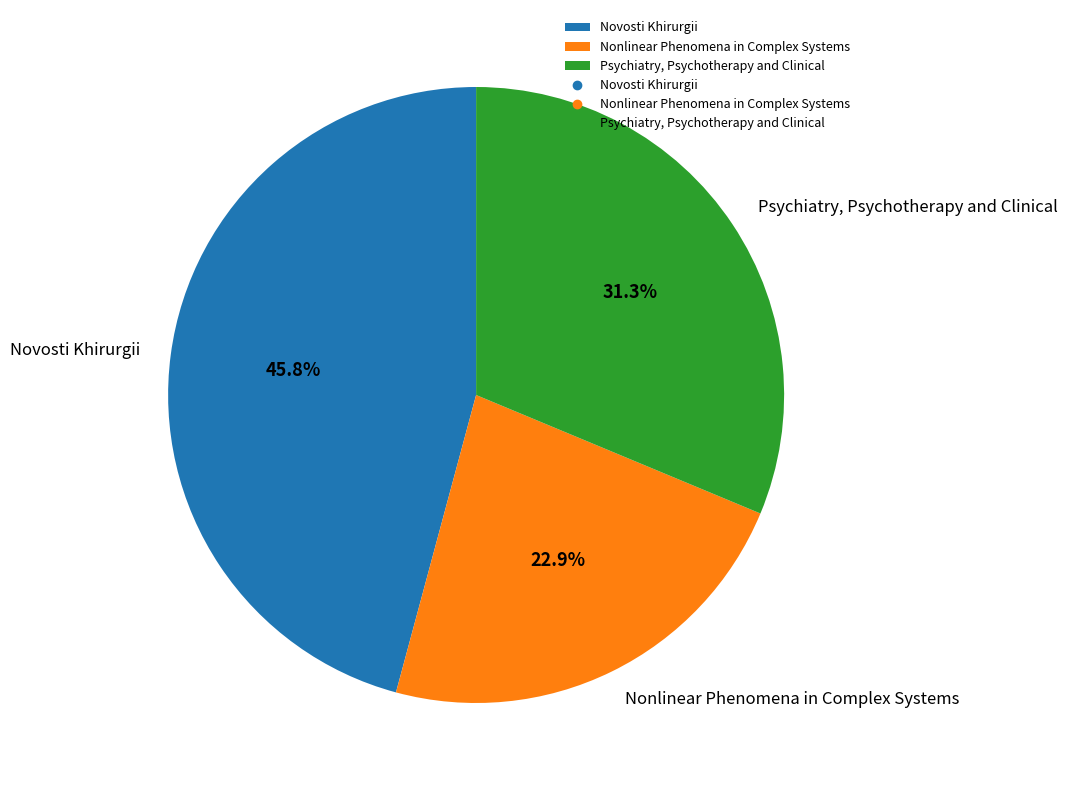

Does any single category account for the majority?

No